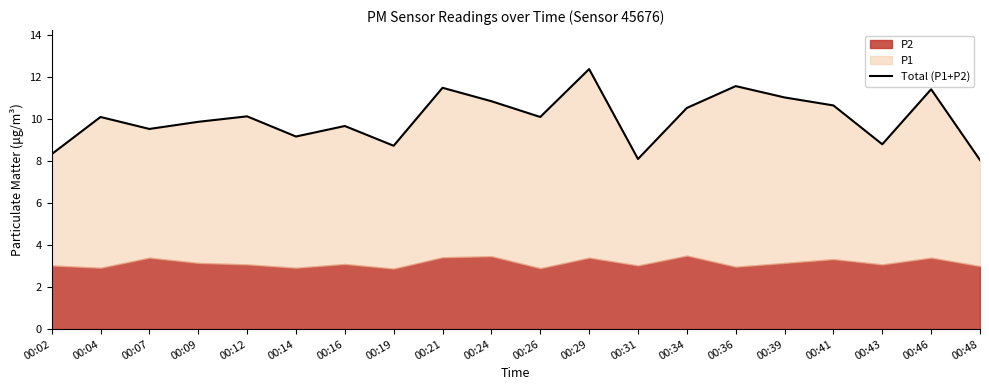

Approximately how many times larger is the value at 00:43 compared to 00:48?

1.1